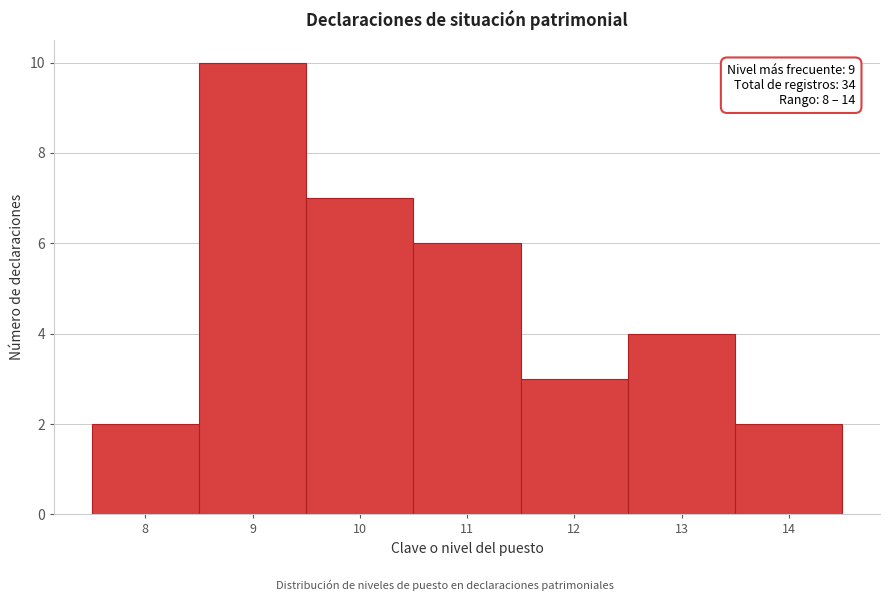

Over which range of the x-axis is the bar tallest?

8.5 to 9.5